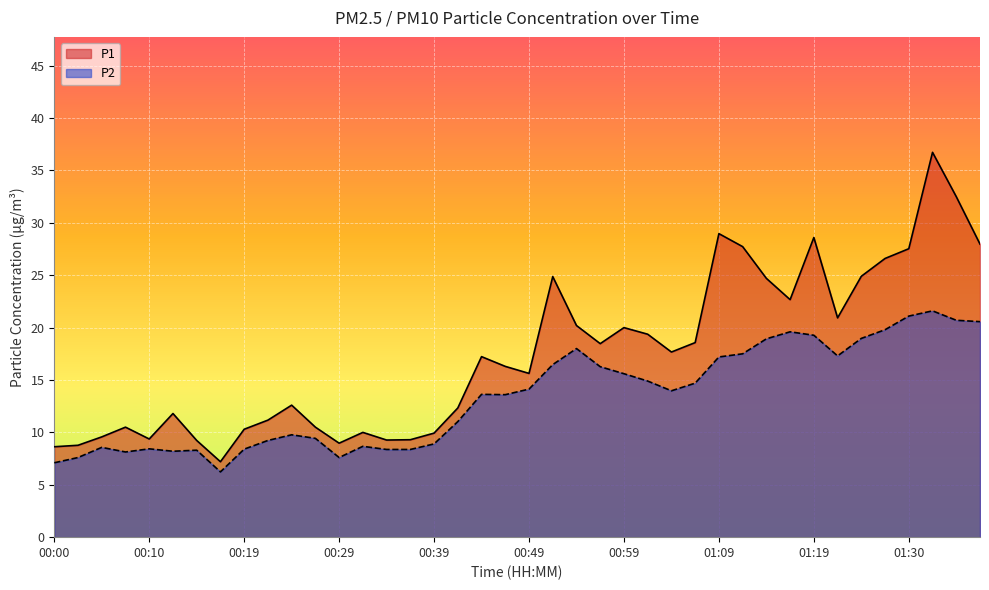

Is it true that P1 equals 10.5 at 00:07?

True